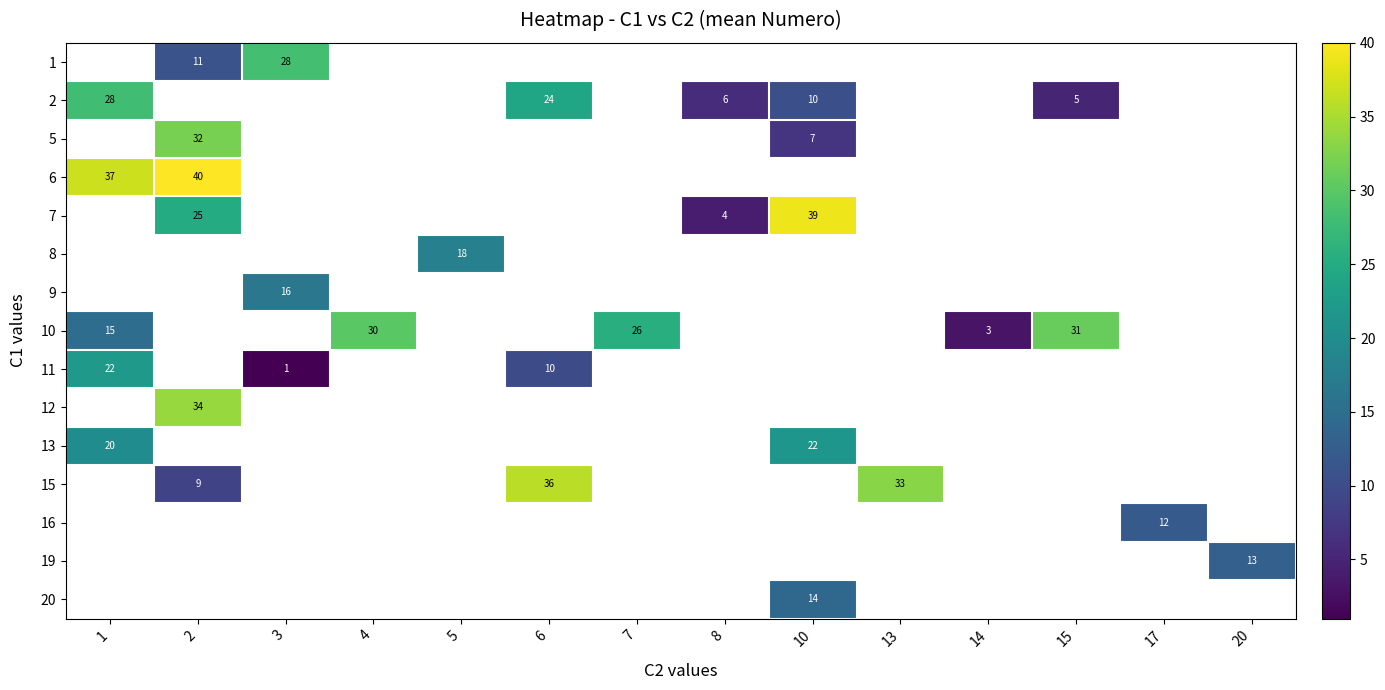

True or false: 2 has a value of 8 at 15.

False